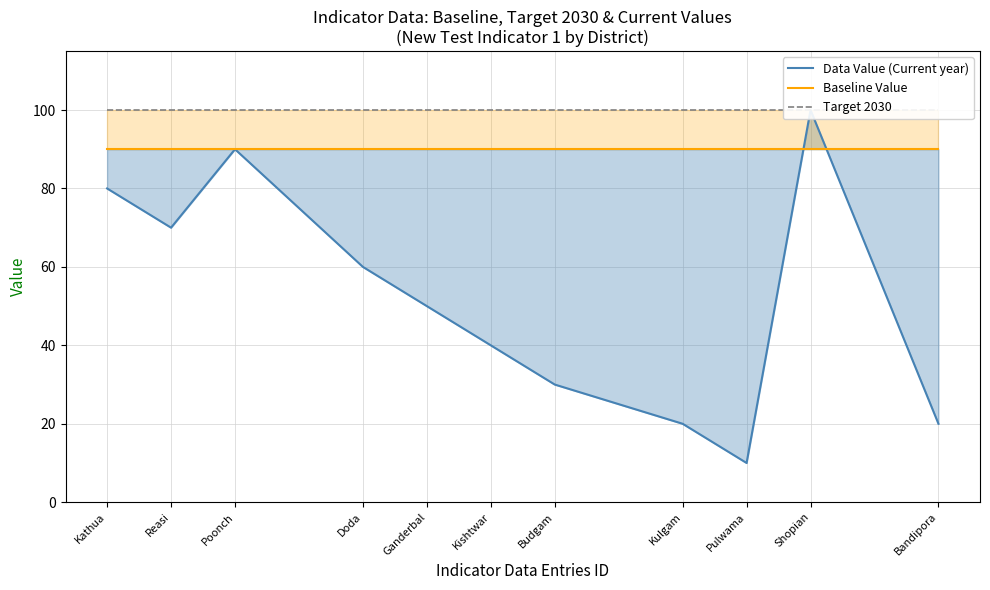

How many lines are shown in the chart?

3